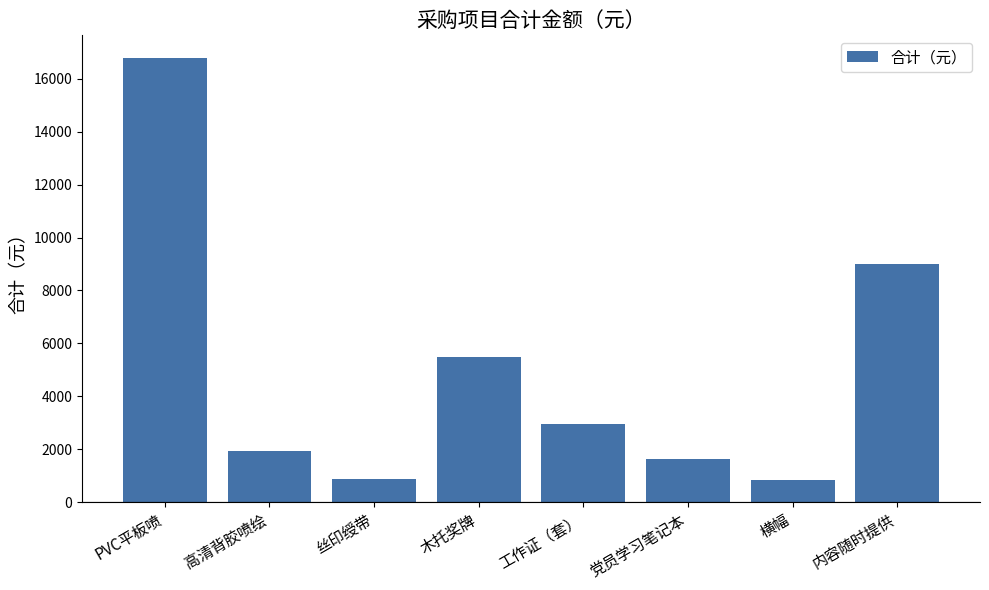

Where is the data nearest to the value 8820?

内容随时提供